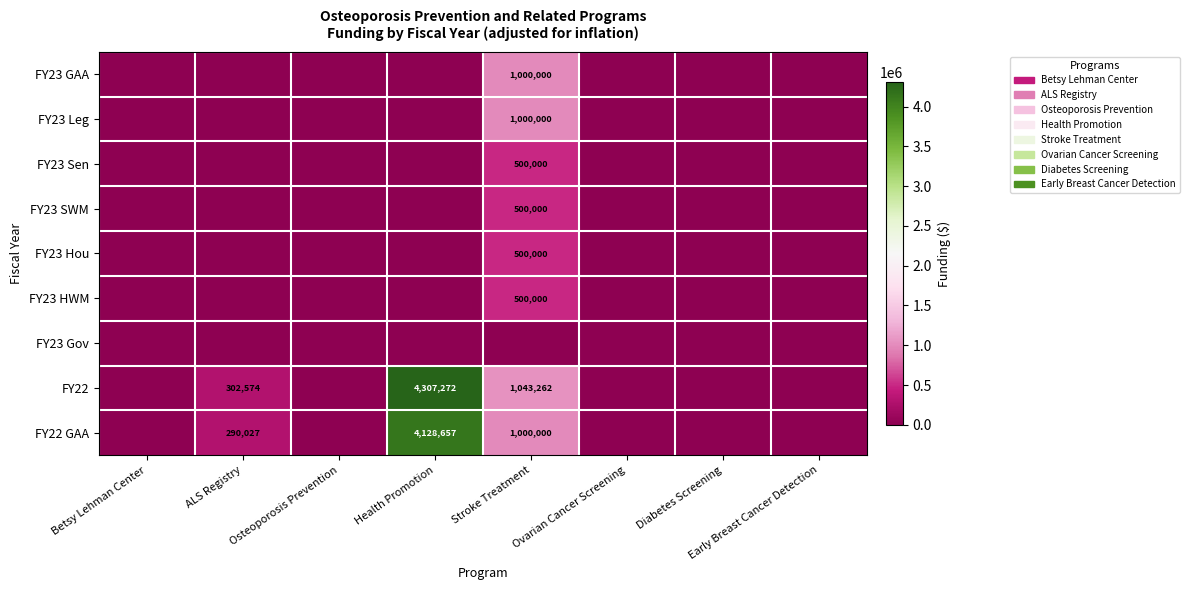

True or false: FY22 has a value of 1043262 at Stroke Treatment.

True